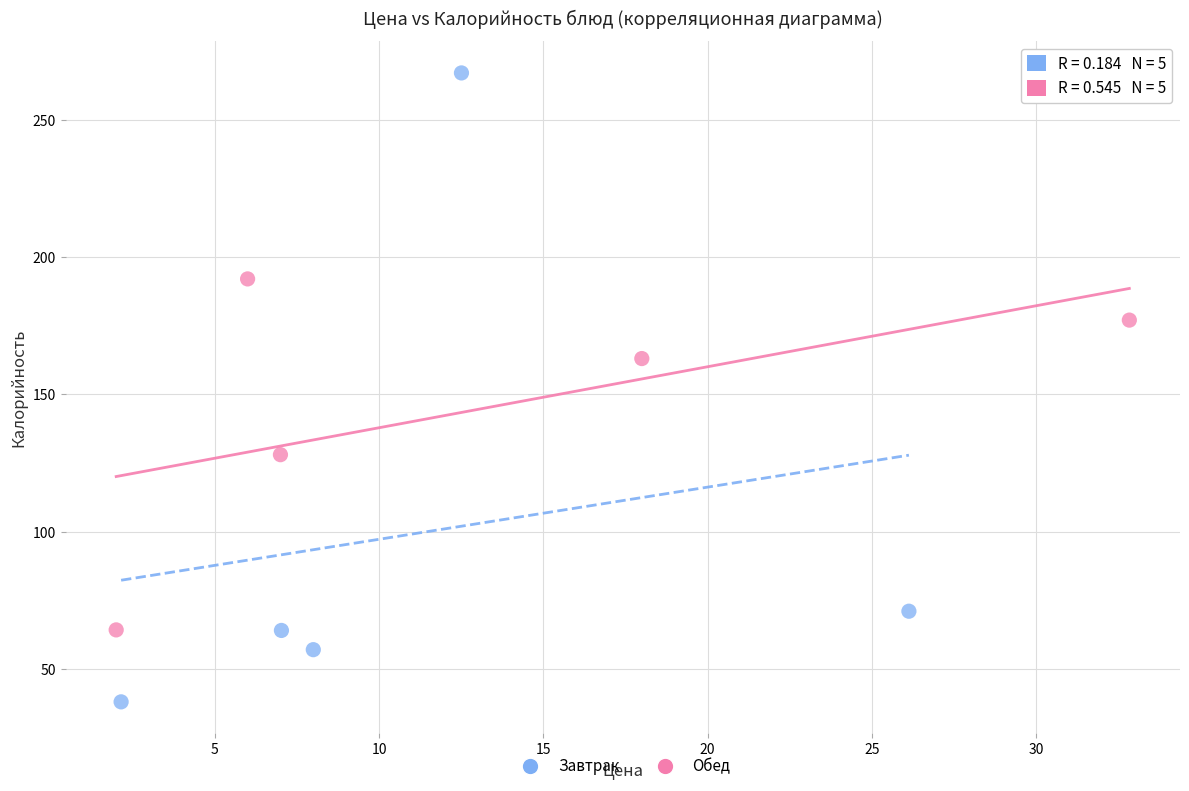

Which series contains the lowest Y value?

Завтрак